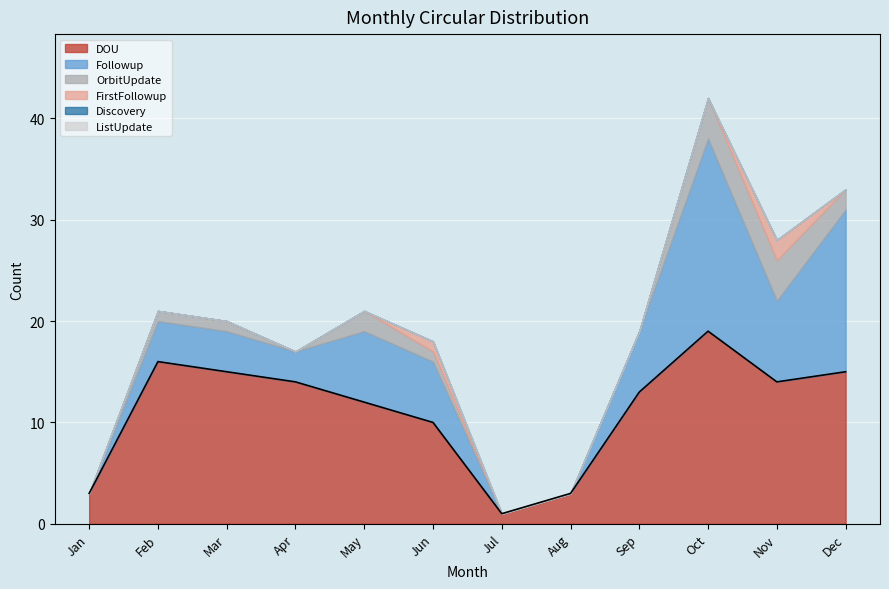

Reading left to right, what are all the values shown in this chart?

DOU: 3	16	15	14	12	10	1	3	13	19	14	15
Followup: 0	4	4	3	7	6	0	0	6	19	8	16
OrbitUpdate: 0	1	1	0	2	1	0	0	0	4	4	2
FirstFollowup: 0	0	0	0	0	1	0	0	0	0	2	0
Discovery: 0	0	0	0	0	0	0	0	0	0	0	0
ListUpdate: 0	0	0	0	0	0	0	0	0	0	0	0